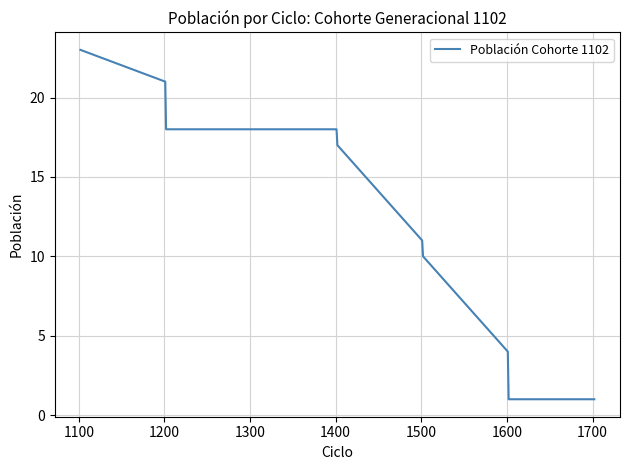

What is the smallest value displayed?

1